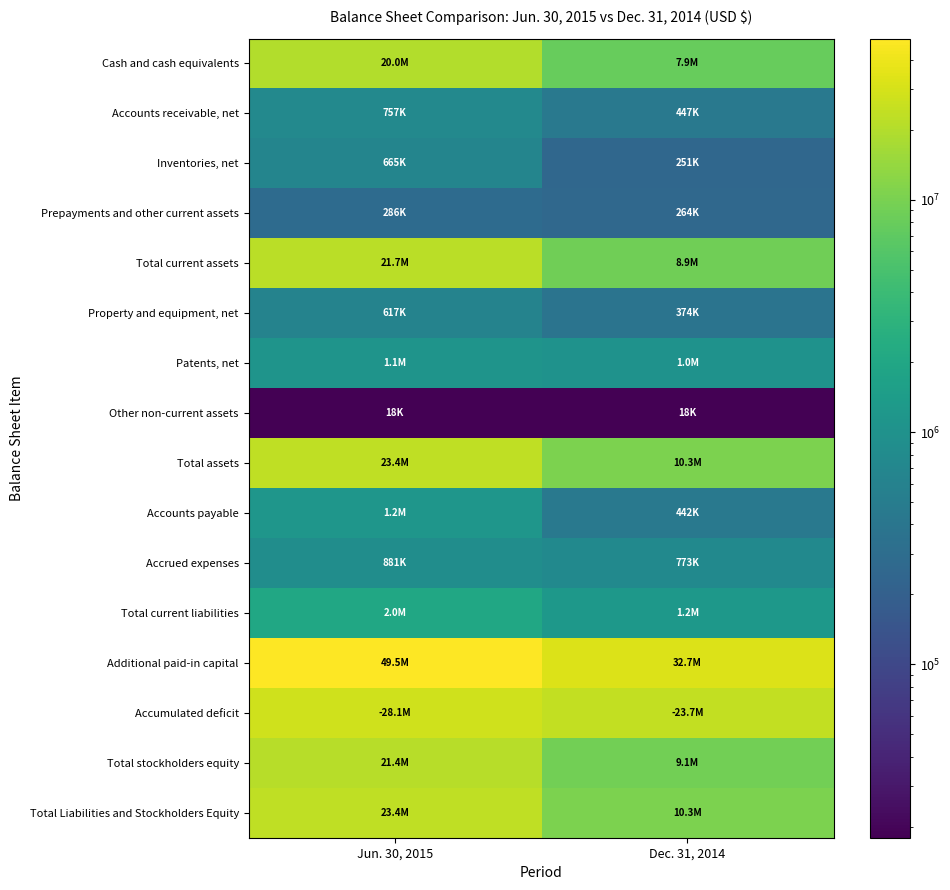

Reading left to right, extract all data points from this chart.

Cash and cash equivalents: Jun. 30, 2015=19965791	Dec. 31, 2014=7912011
Accounts receivable, net: Jun. 30, 2015=757464	Dec. 31, 2014=446521
Inventories, net: Jun. 30, 2015=665481	Dec. 31, 2014=251338
Prepayments and other current assets: Jun. 30, 2015=286368	Dec. 31, 2014=263605
Total current assets: Jun. 30, 2015=21675104	Dec. 31, 2014=8873475
Property and equipment, net: Jun. 30, 2015=616993	Dec. 31, 2014=374376
Patents, net: Jun. 30, 2015=1095090	Dec. 31, 2014=1012964
Other non-current assets: Jun. 30, 2015=17920	Dec. 31, 2014=17920
Total assets: Jun. 30, 2015=23405107	Dec. 31, 2014=10278735
Accounts payable: Jun. 30, 2015=1154813	Dec. 31, 2014=441636
Accrued expenses: Jun. 30, 2015=881031	Dec. 31, 2014=773119
Total current liabilities: Jun. 30, 2015=2035844	Dec. 31, 2014=1214755
Additional paid-in capital: Jun. 30, 2015=49500394	Dec. 31, 2014=32712020
Accumulated deficit: Jun. 30, 2015=28137819	Dec. 31, 2014=23652431
Total stockholders equity: Jun. 30, 2015=21369263	Dec. 31, 2014=9063980
Total Liabilities and Stockholders Equity: Jun. 30, 2015=23405107	Dec. 31, 2014=10278735